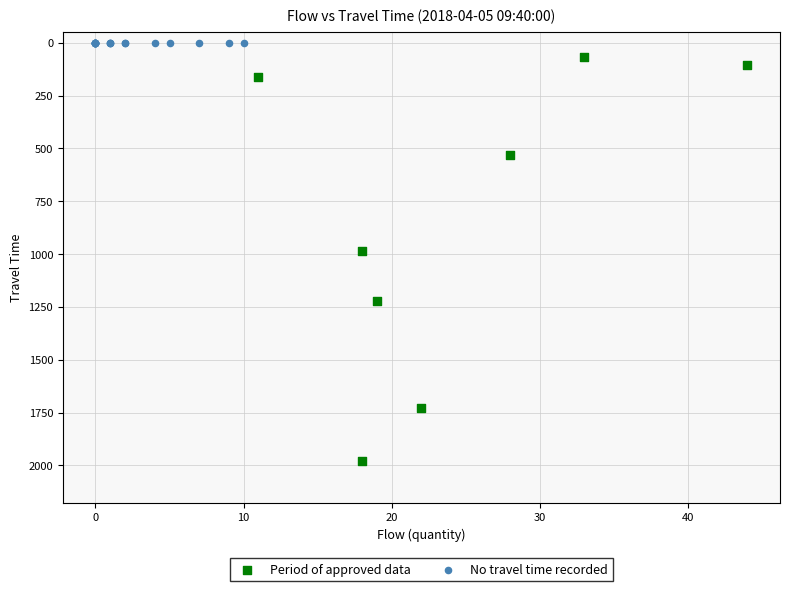

Which series reaches the minimum Y coordinate?

No travel time recorded